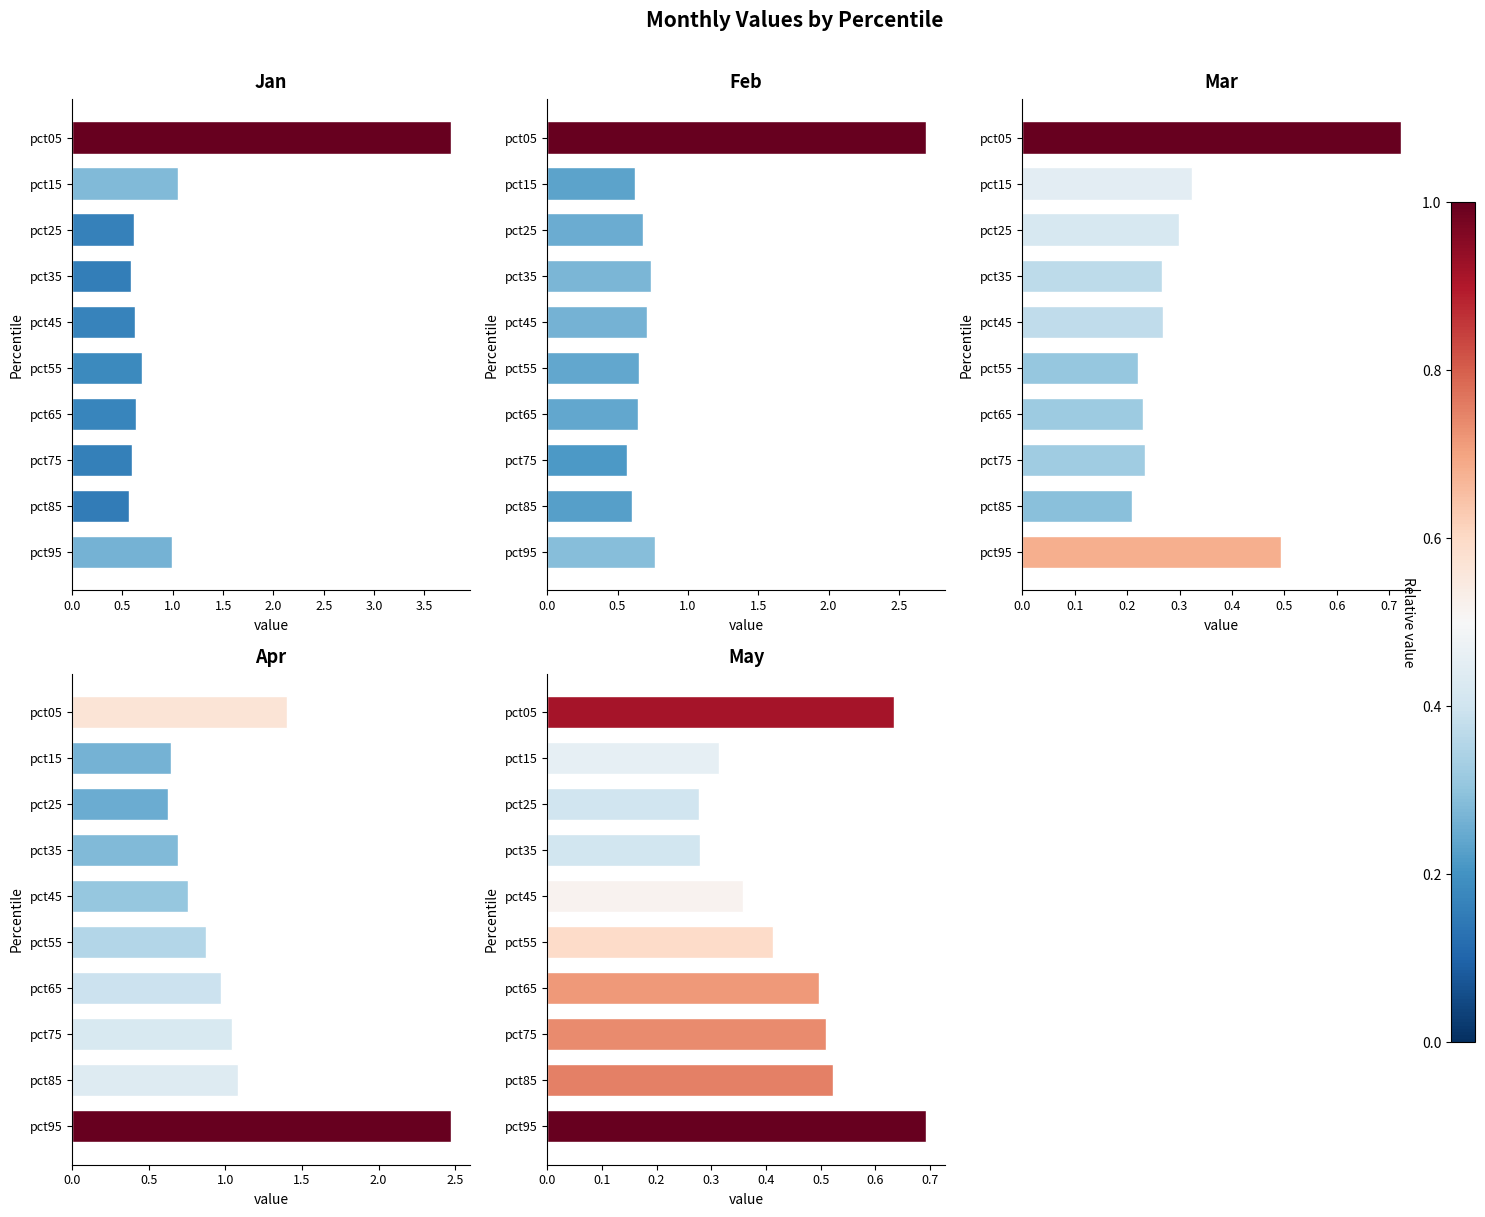

What is the value of the Mar bar at the 8th from the left?

0.2